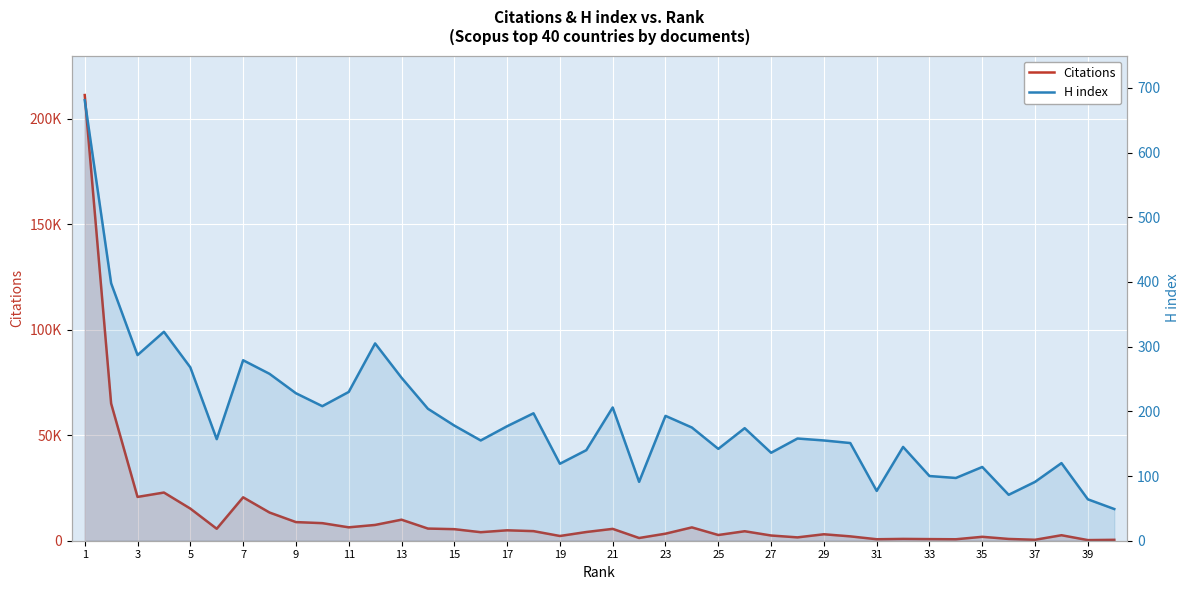

True or false: Citations and H index intersect in this chart.

False